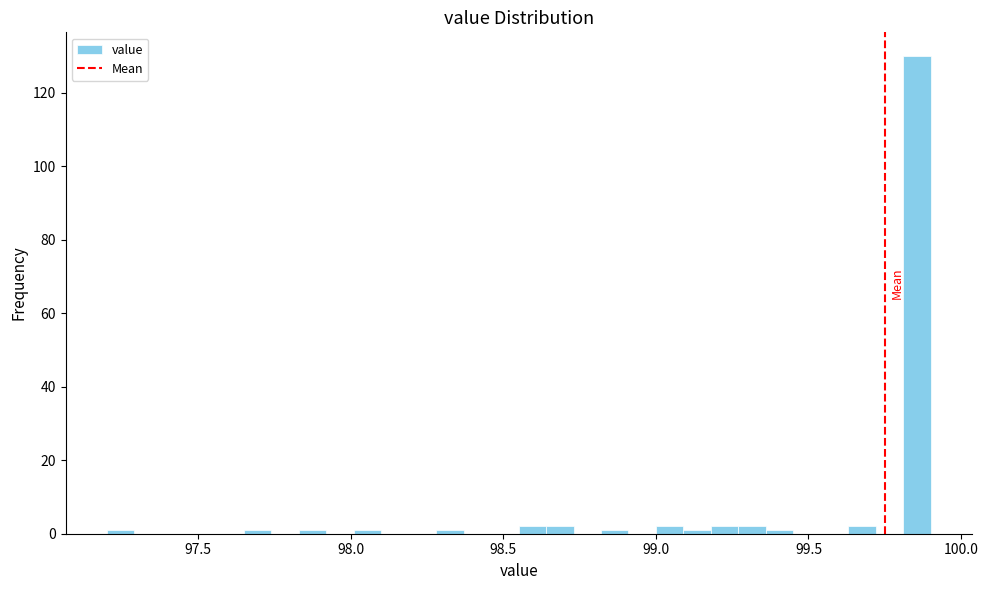

Read against the x-axis, roughly where is the centre of the tallest bar?

99.85